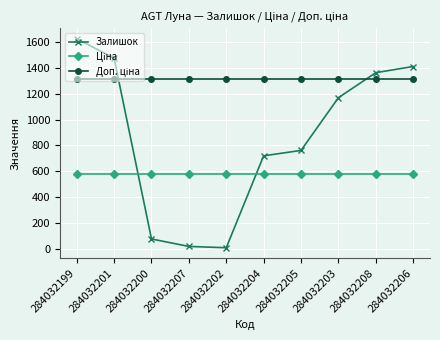

At which category is the sum across all series the highest?

284032199